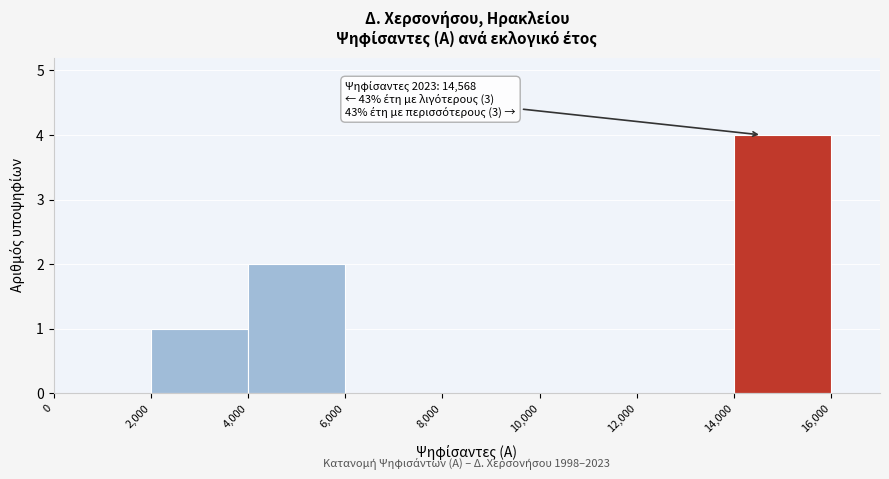

Over which range of the x-axis is the bar tallest?

14,000 to 16,000